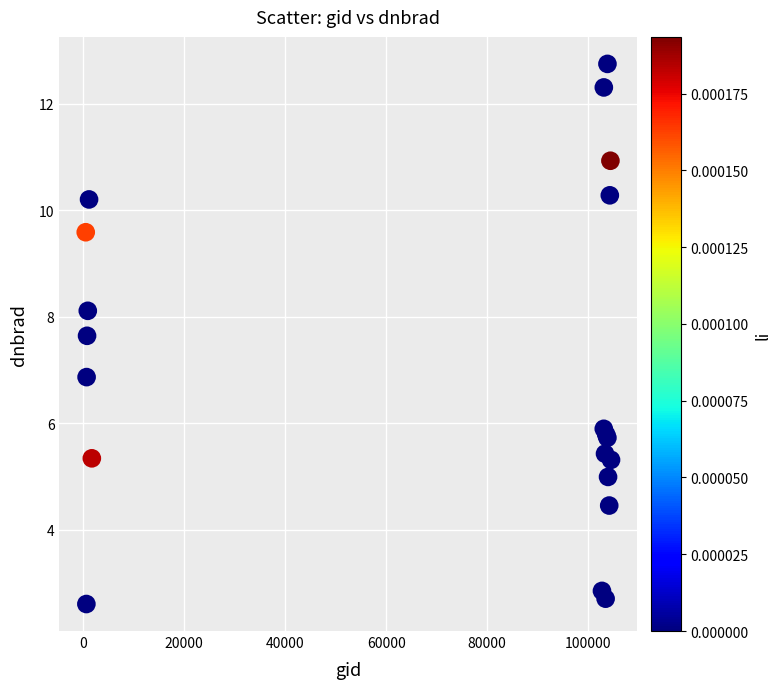

What Y value in the scatter plot is closest to 7?

6.9